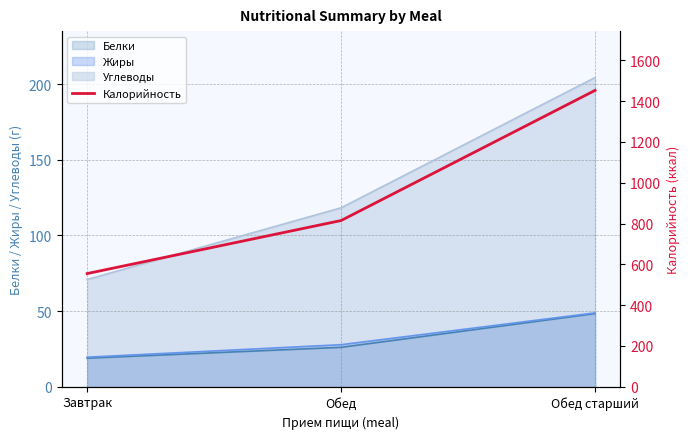

What is the value of the 1st point from the left?

555